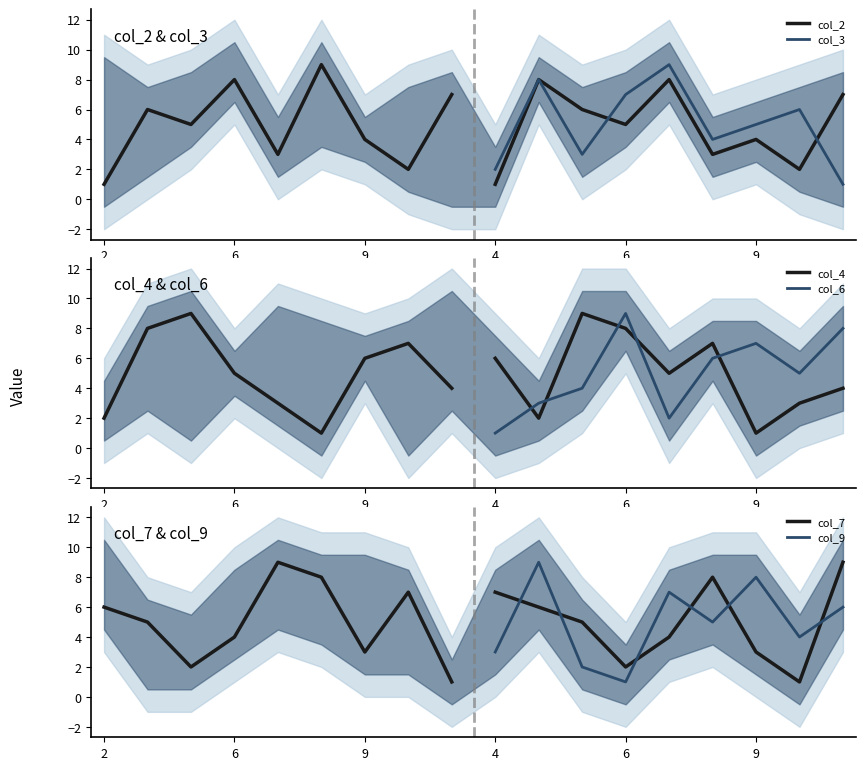

Where is col_4 nearest to the value 5?

6